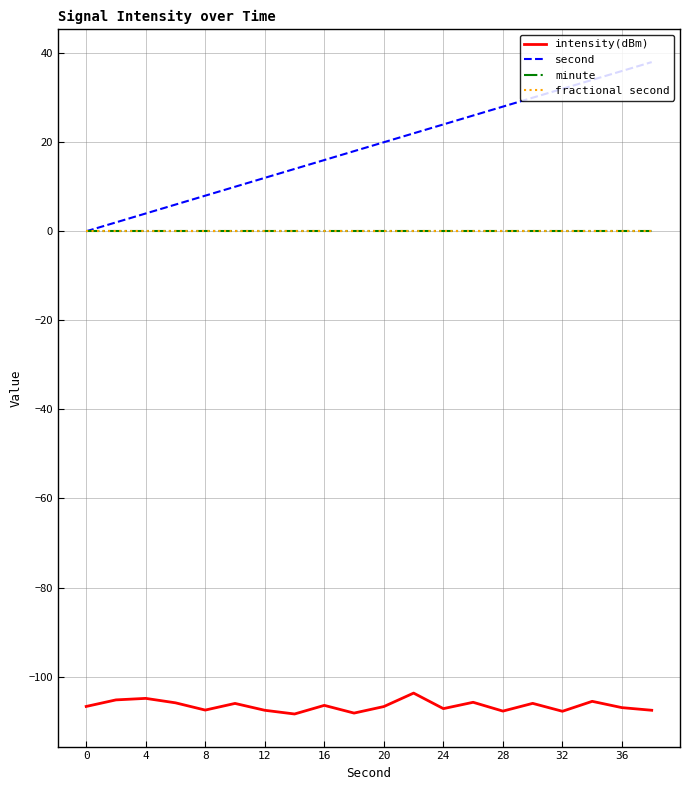

Does the chart display data point markers on the line(s)?

No